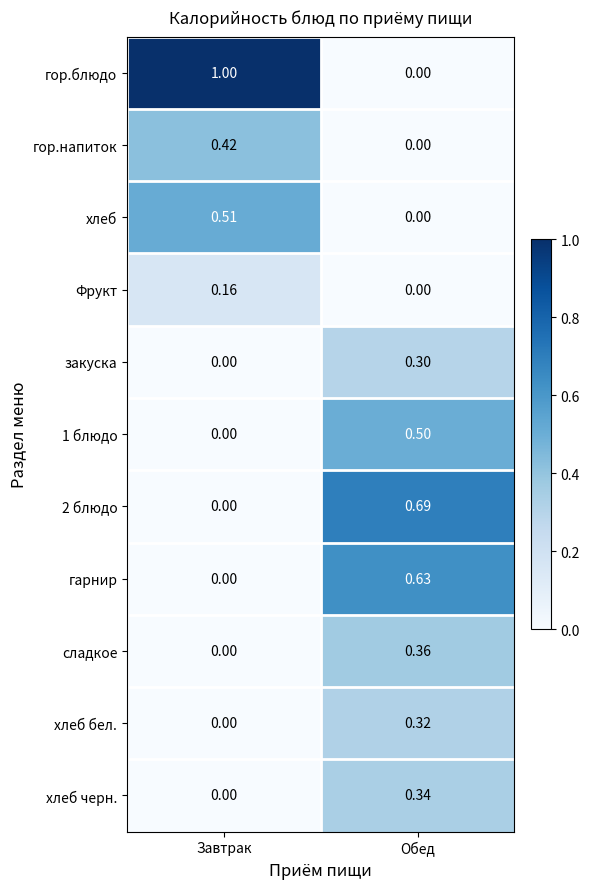

At which label is закуска closest to 0?

Завтрак